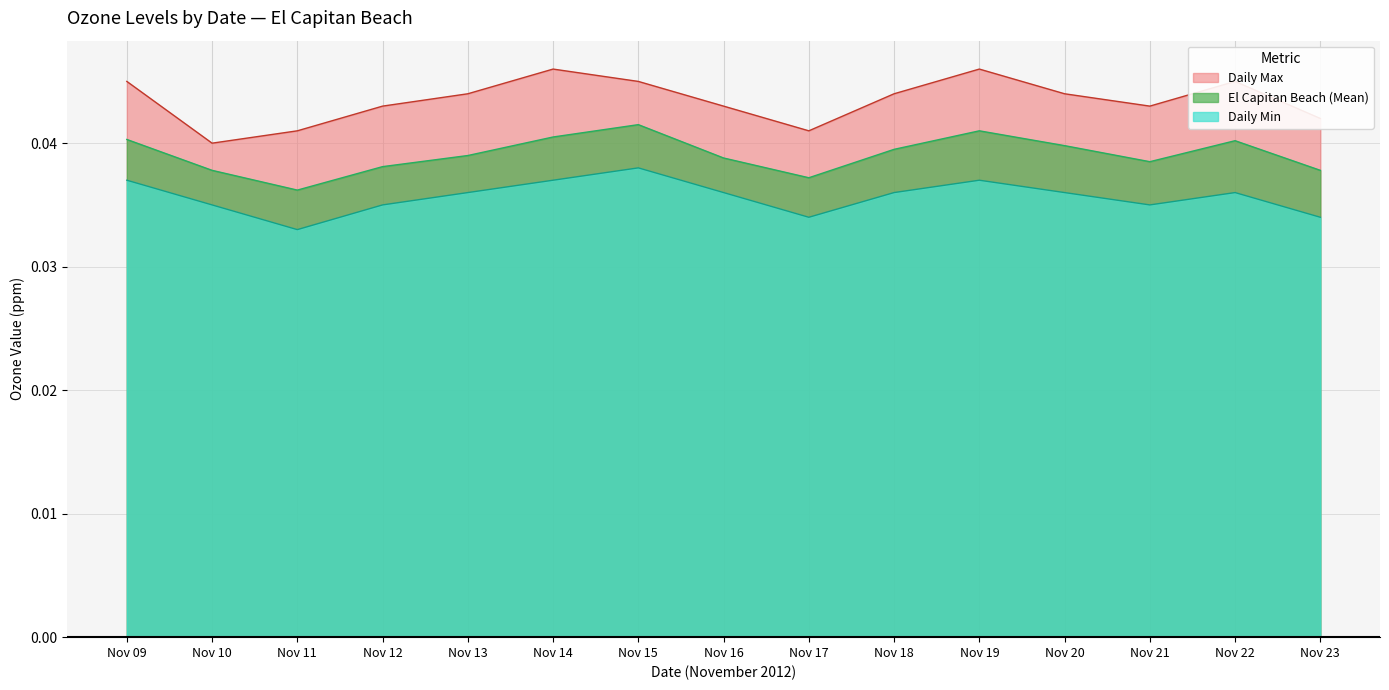

True or false: El Capitan Beach and Daily Min cross at least once.

False